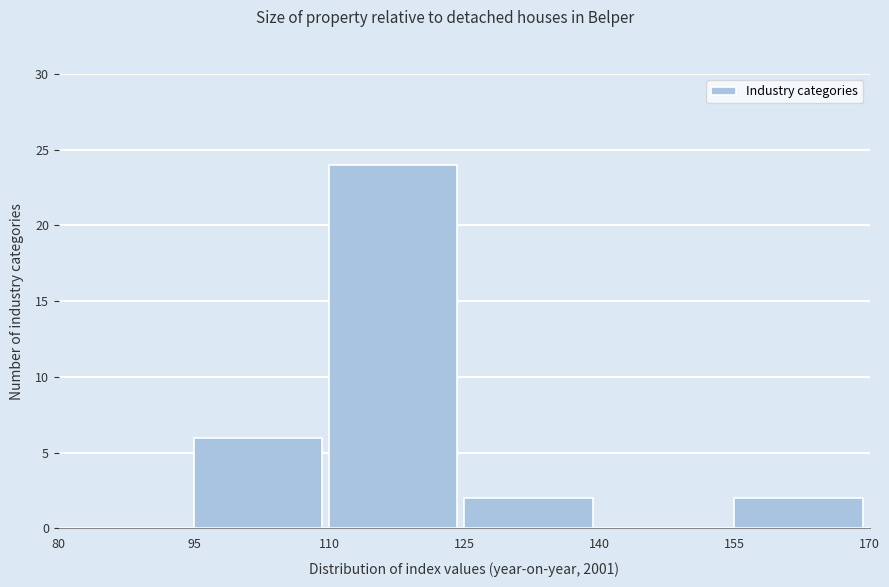

Which range on the x-axis has the tallest bar?

110 to 125